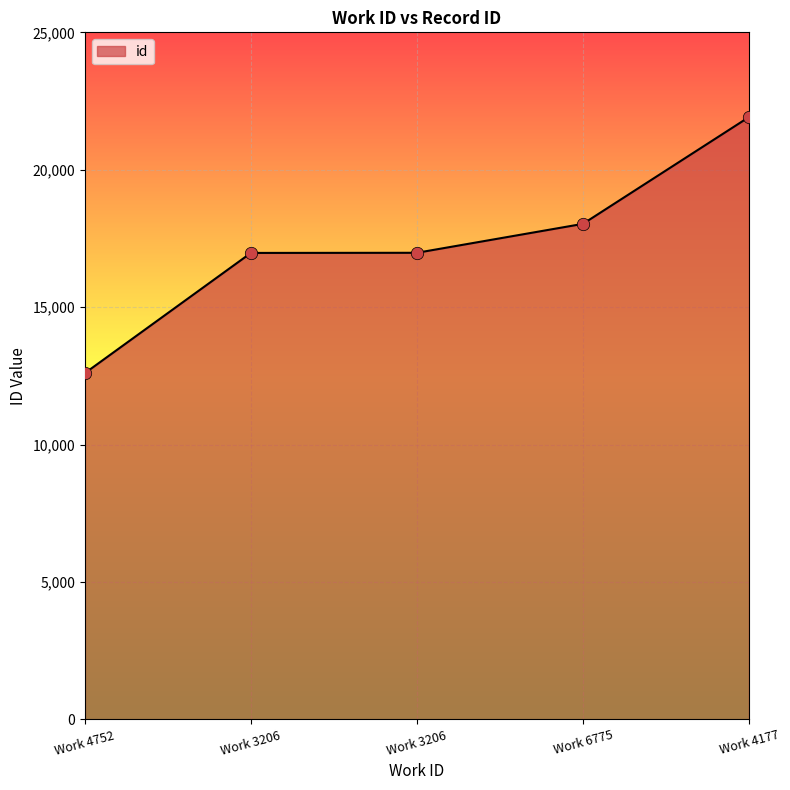

How many categories are shown in the chart?

5